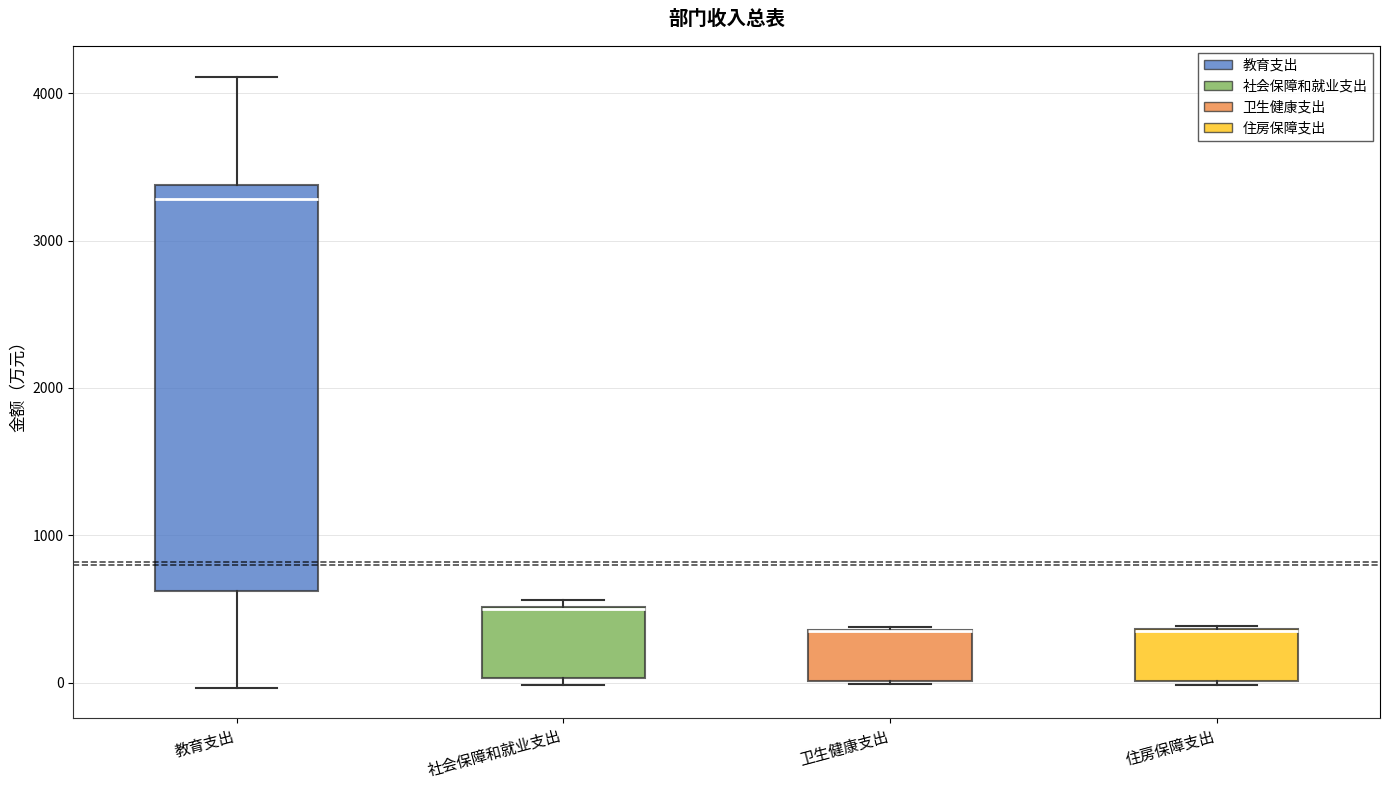

Where is the upper edge of the box for 教育支出 on the y-axis? The values are not printed on the chart, so give them approximately, as read against the axis.

3400